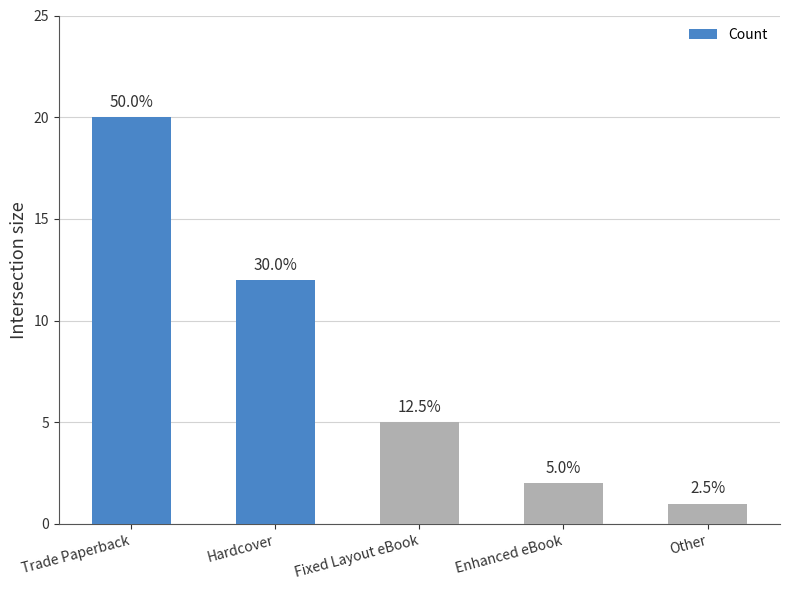

How many data points does each series have?

5